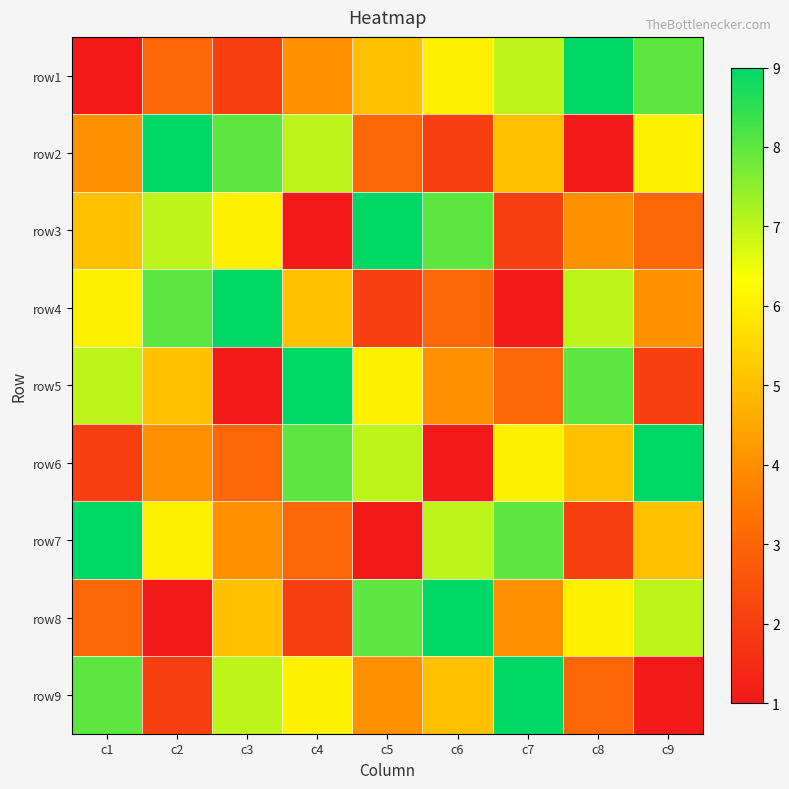

How many distinct data groups are displayed?

9